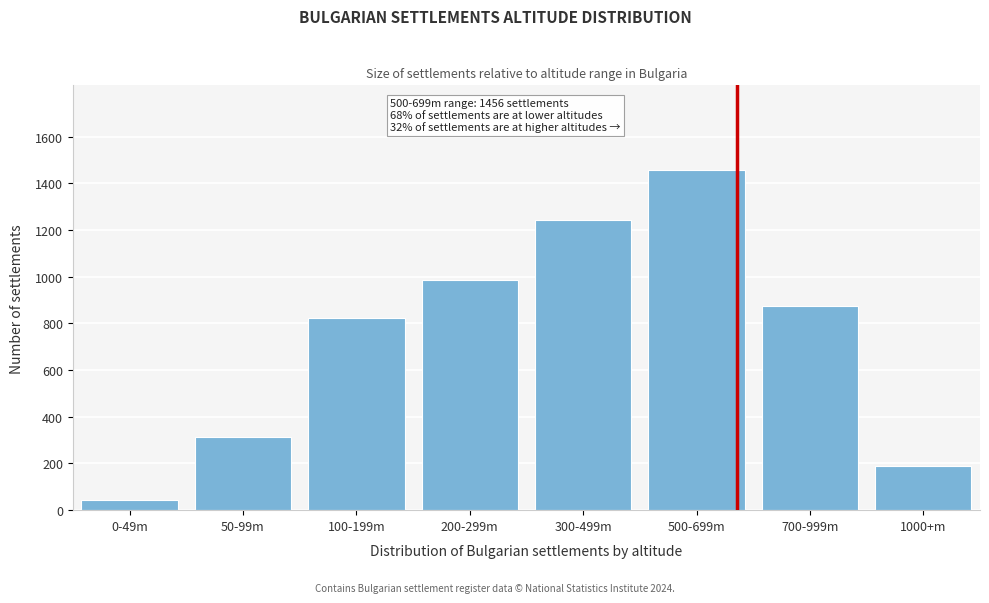

Reading left to right, what are all the values shown in this chart?

45	312	823	987	1243	1456	876	189